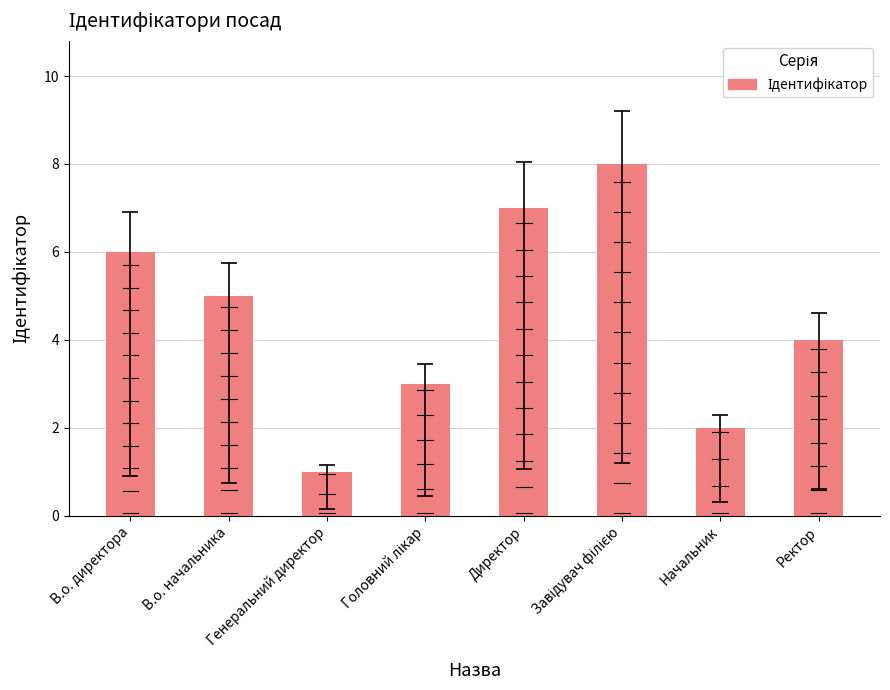

How many values exceed 5?

3